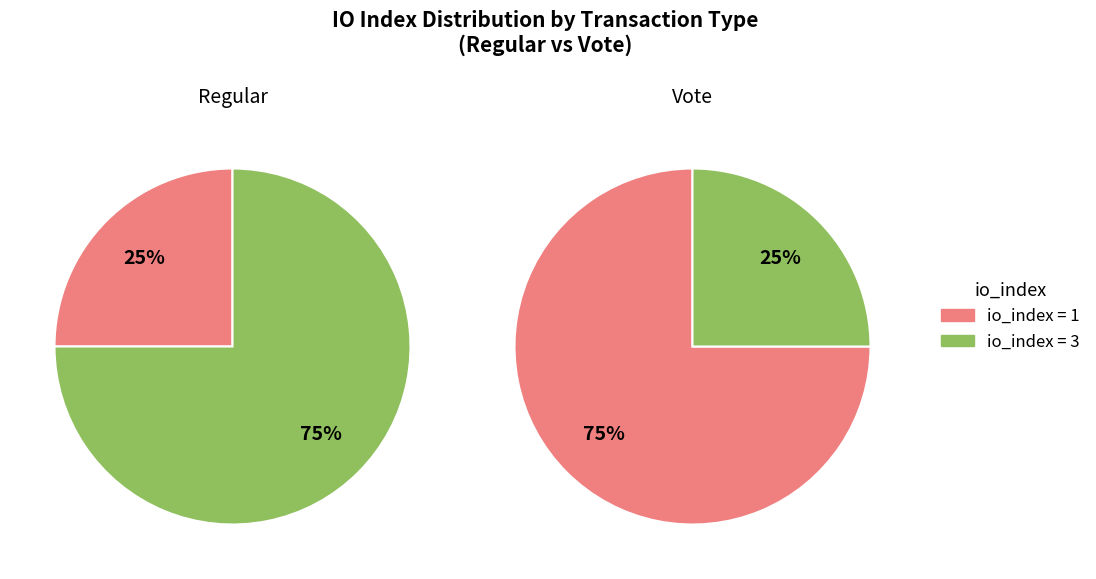

True or false: Regular accounts for 34% of the total.

False